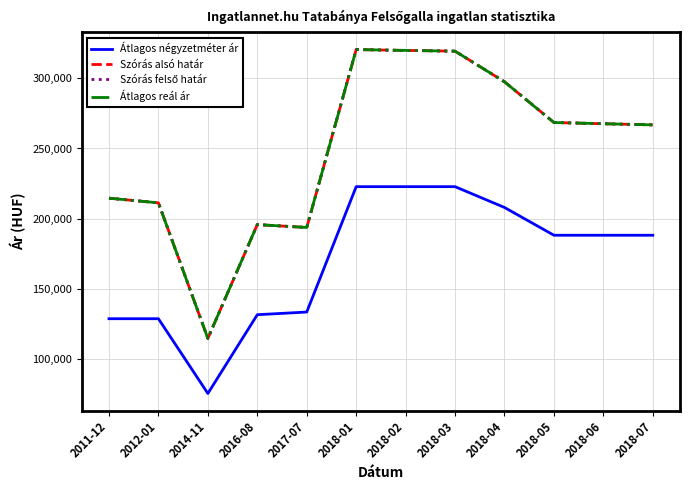

Rank the categories by Átlagos négyzetméter ár value from highest to lowest.

2018-01, 2018-02, 2018-03, 2018-04, 2018-05, 2018-06, 2018-07, 2017-07, 2016-08, 2011-12, 2012-01, 2014-11